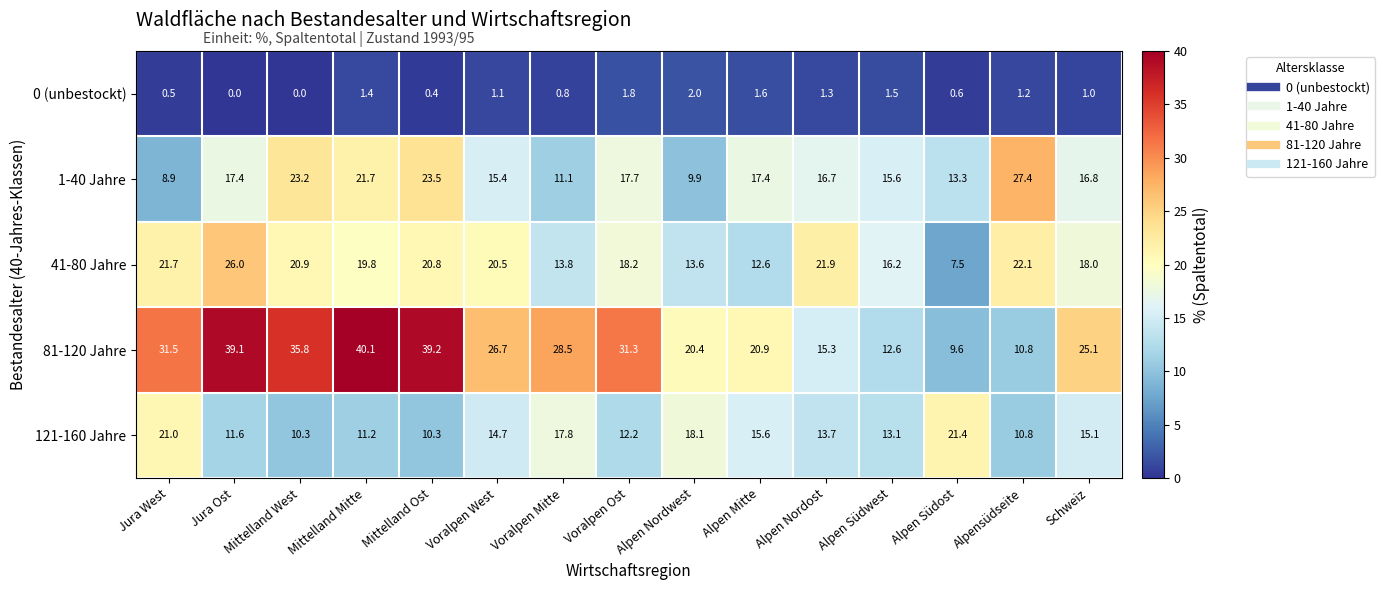

Which series has the largest total across all categories?

81-120 Jahre